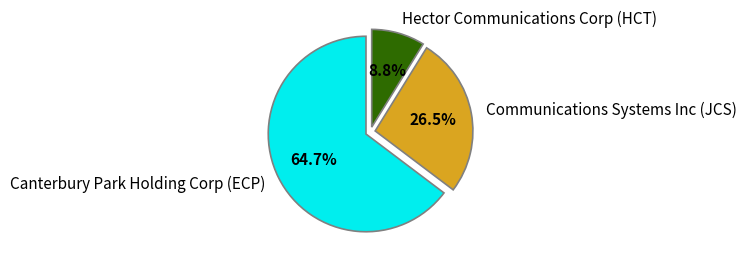

Between Canterbury Park Holding Corp (ECP) and Hector Communications Corp (HCT), which is larger?

Canterbury Park Holding Corp (ECP)